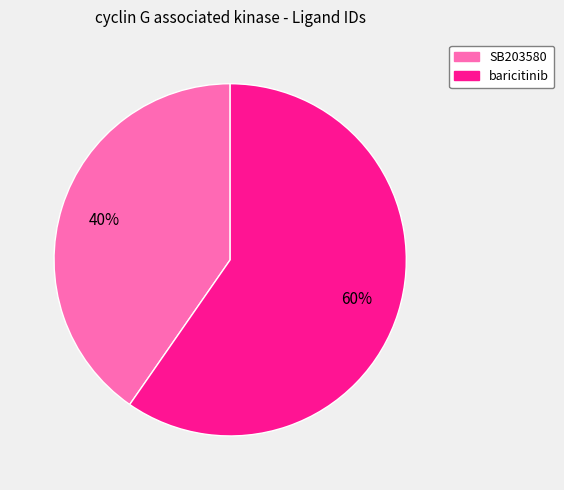

Which slice is the smallest?

SB203580